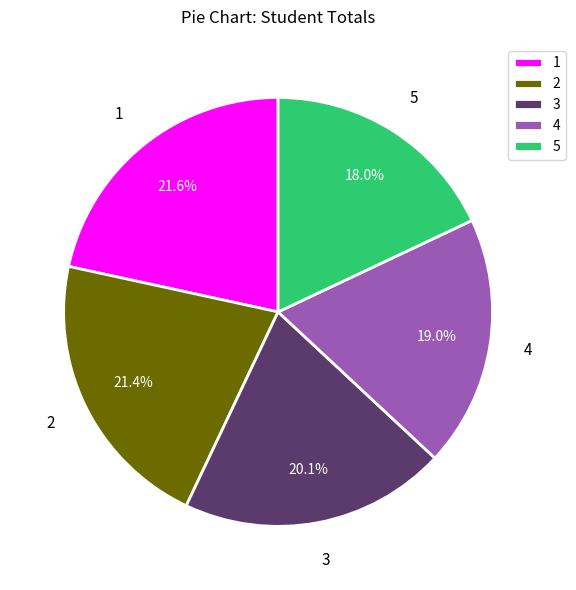

Which slice is the smallest?

5